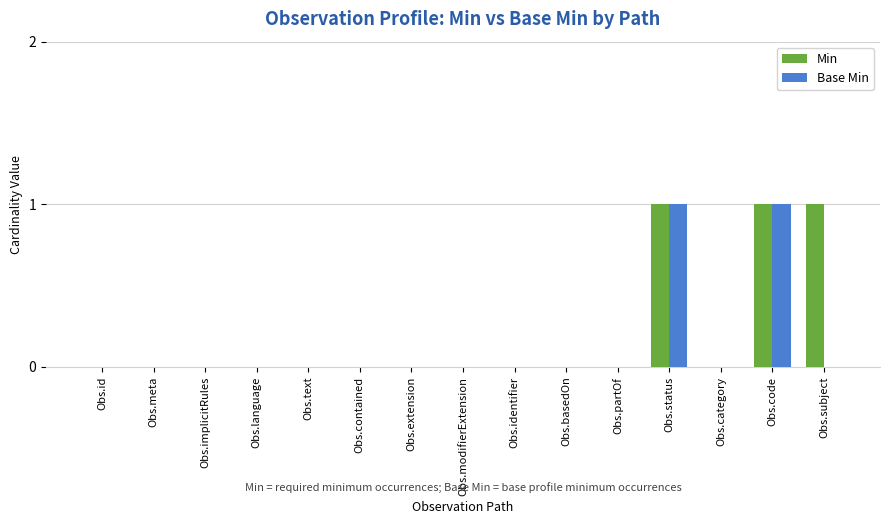

The Base Min series shows 0 at Obs.modifierExtension. True or false?

True